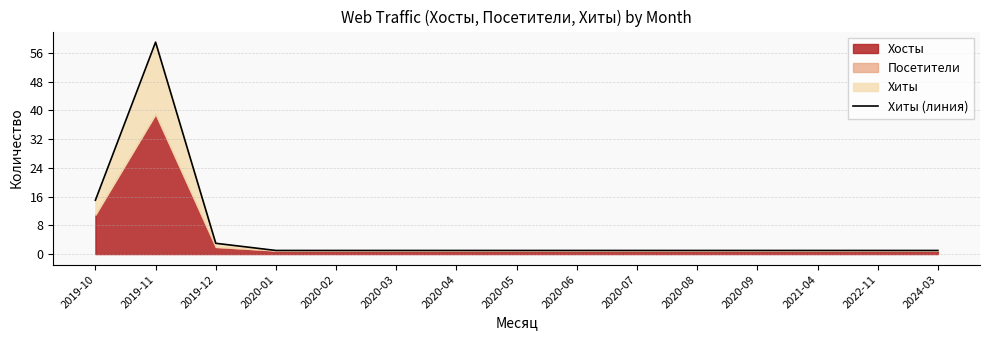

What is the sum of the values at 2020-08 and 2019-11?

60